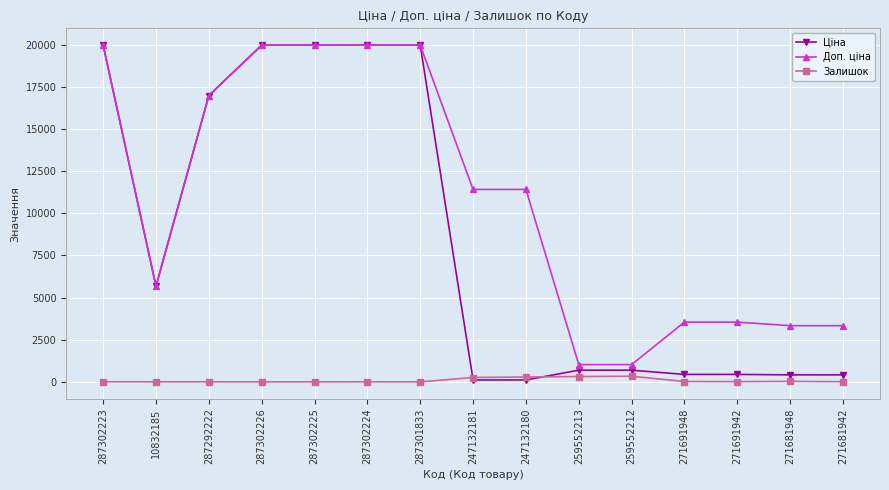

Between 287302223 and 259552213, which series saw the biggest shift?

Ціна